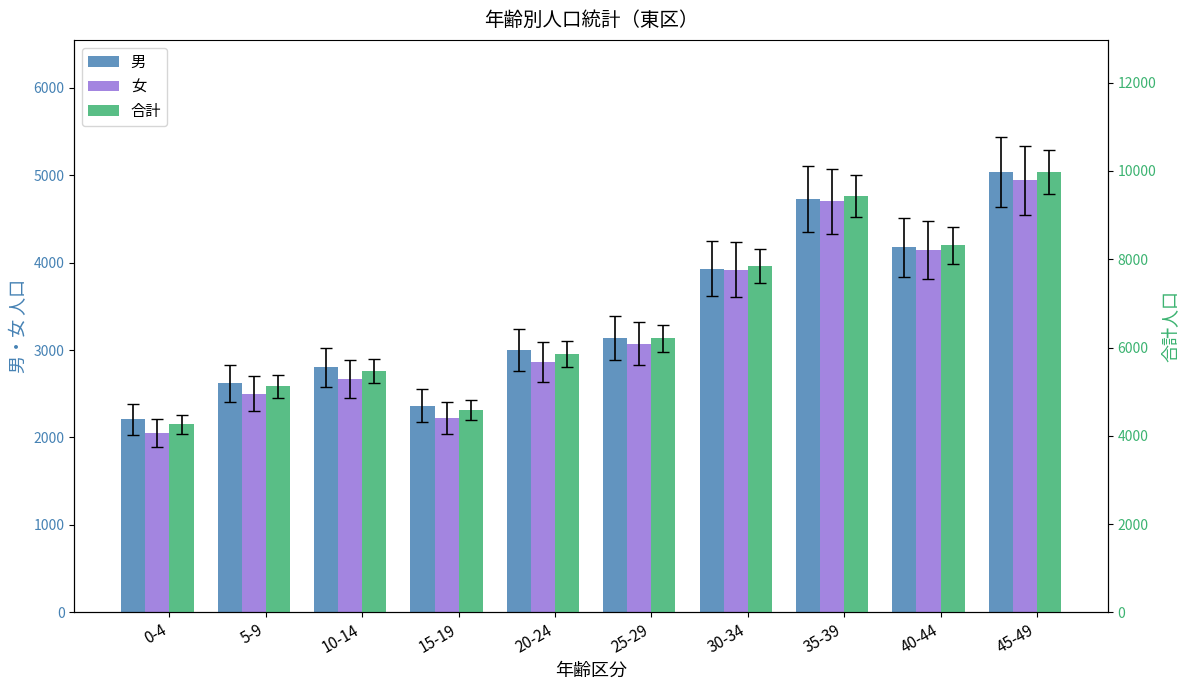

The 合計 series shows 4235 at 35-39. True or false?

False